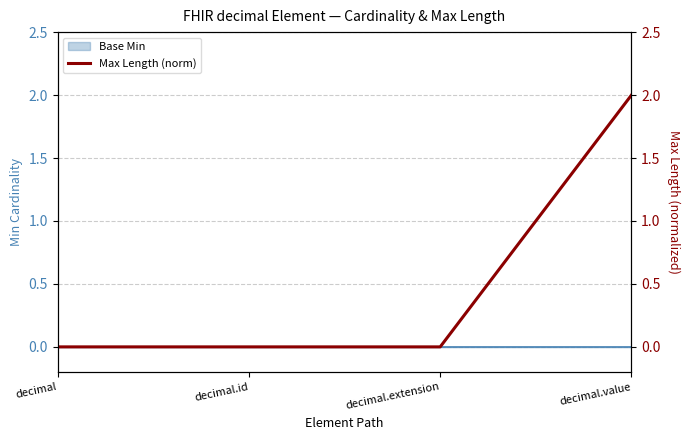

True or false: the data shows -1 at decimal.id.

False